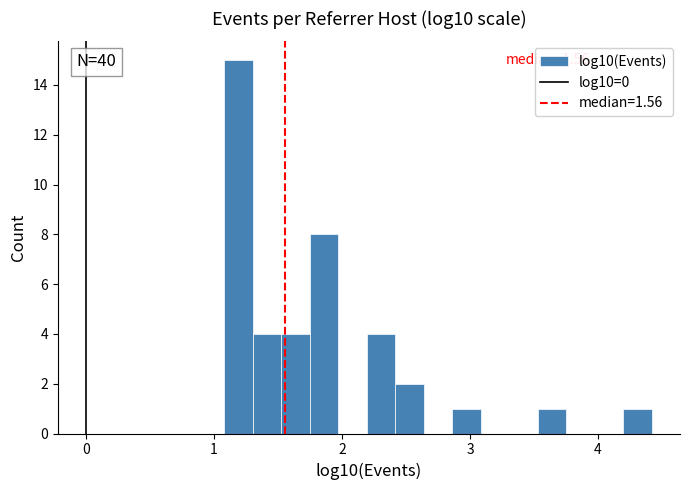

Around what value on the x-axis is the tallest bar? Give the approximate position of its centre, as read against the axis.

1.2